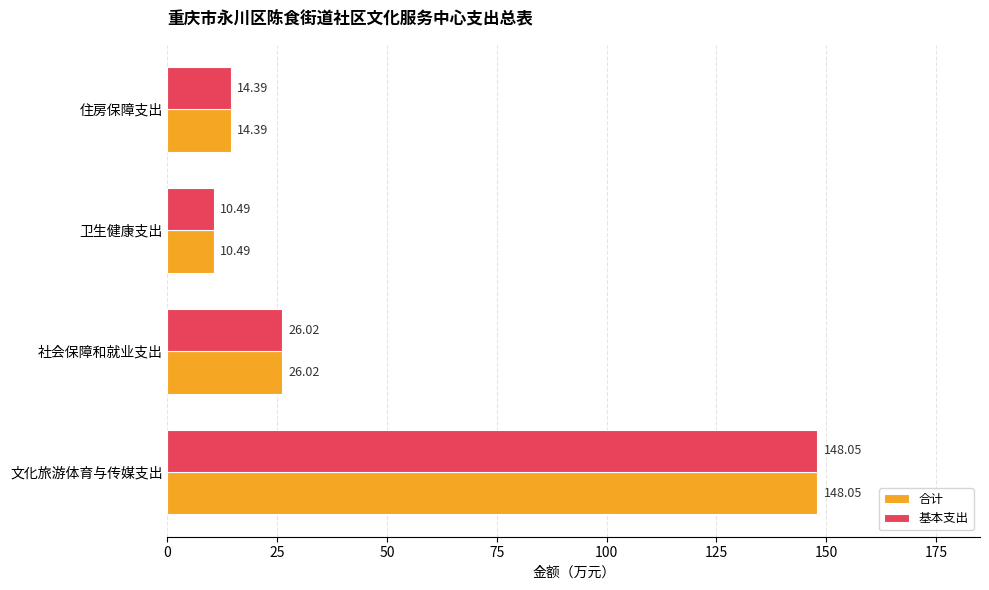

List the labels in order of 合计 value, smallest first.

卫生健康支出, 住房保障支出, 社会保障和就业支出, 文化旅游体育与传媒支出